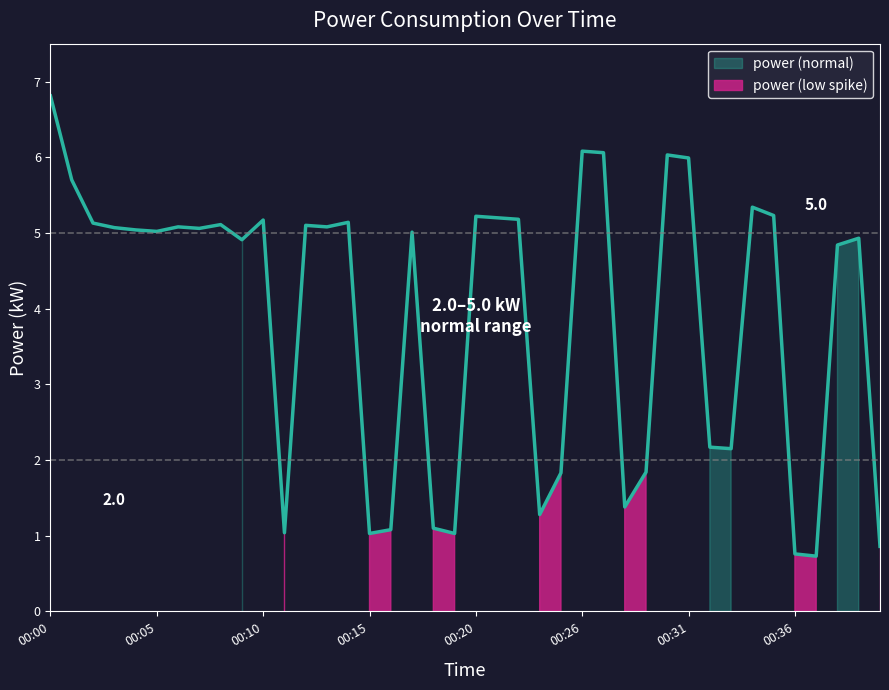

Between 00:23 and 00:33, which is larger?

00:33